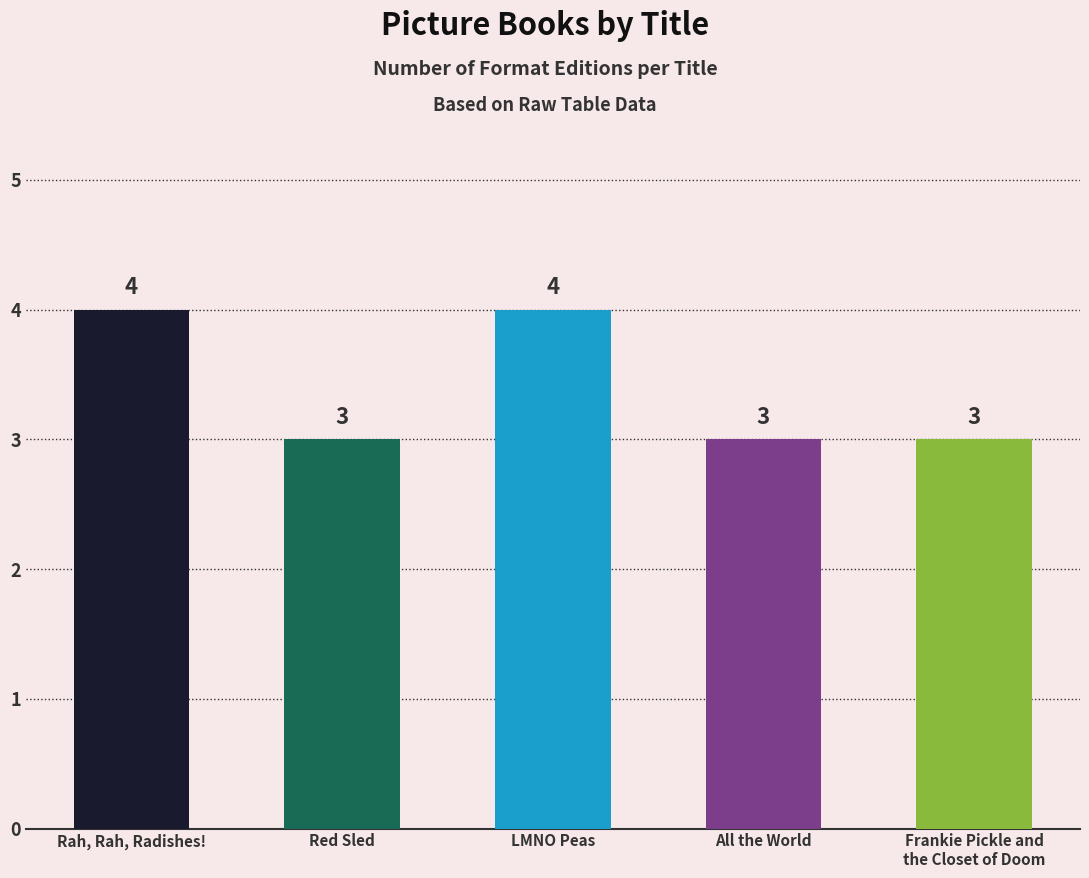

What is the change in value from LMNO Peas to All the World?

-1